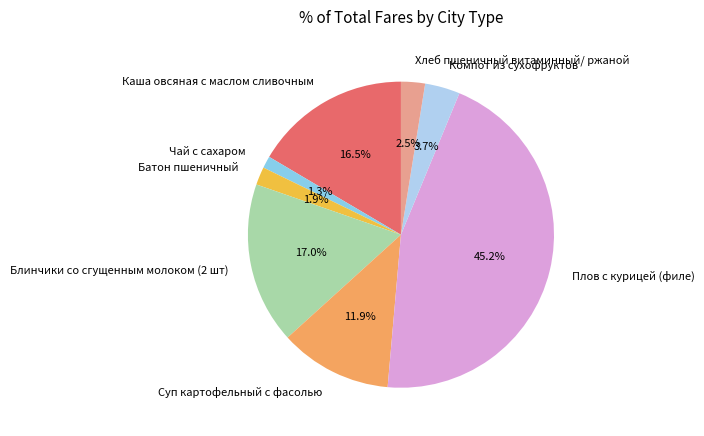

Combined, what portion of the pie is Компот из сухофруктов and Чай с сахаром?

5.0%